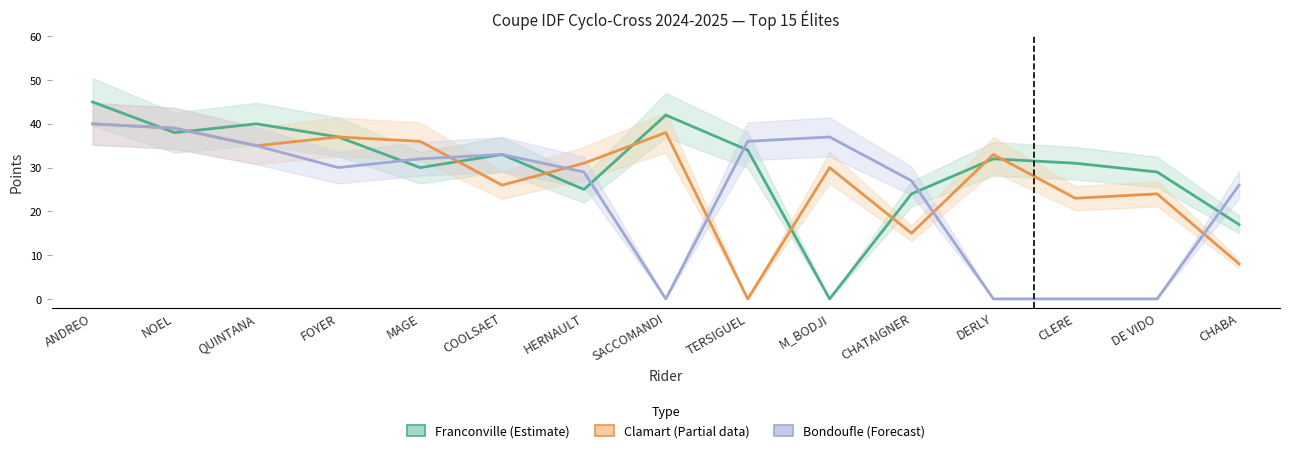

What is the value of the Bondoufle (Forecast) point at the 6th from the left?

33